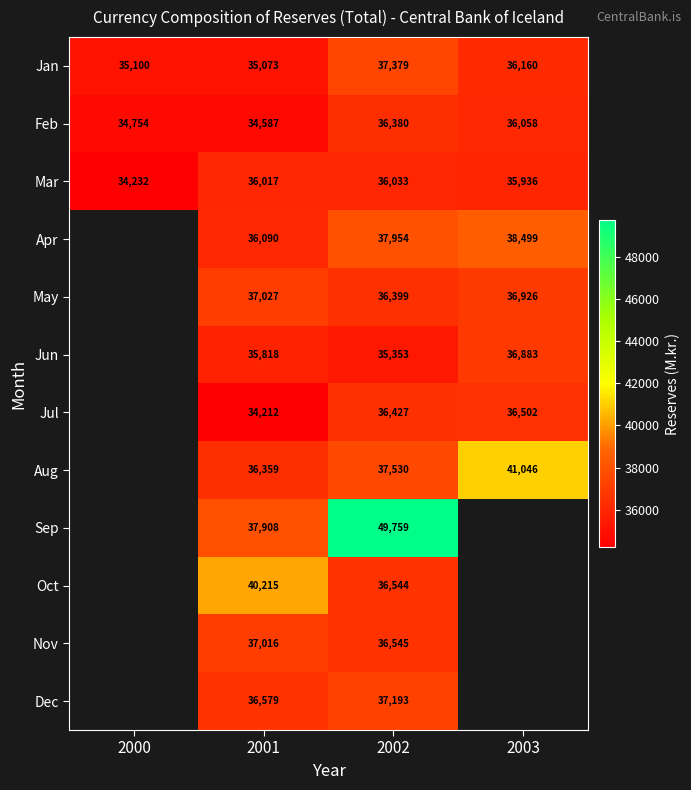

What is the difference between the maximum and minimum values in the Feb series?

1793